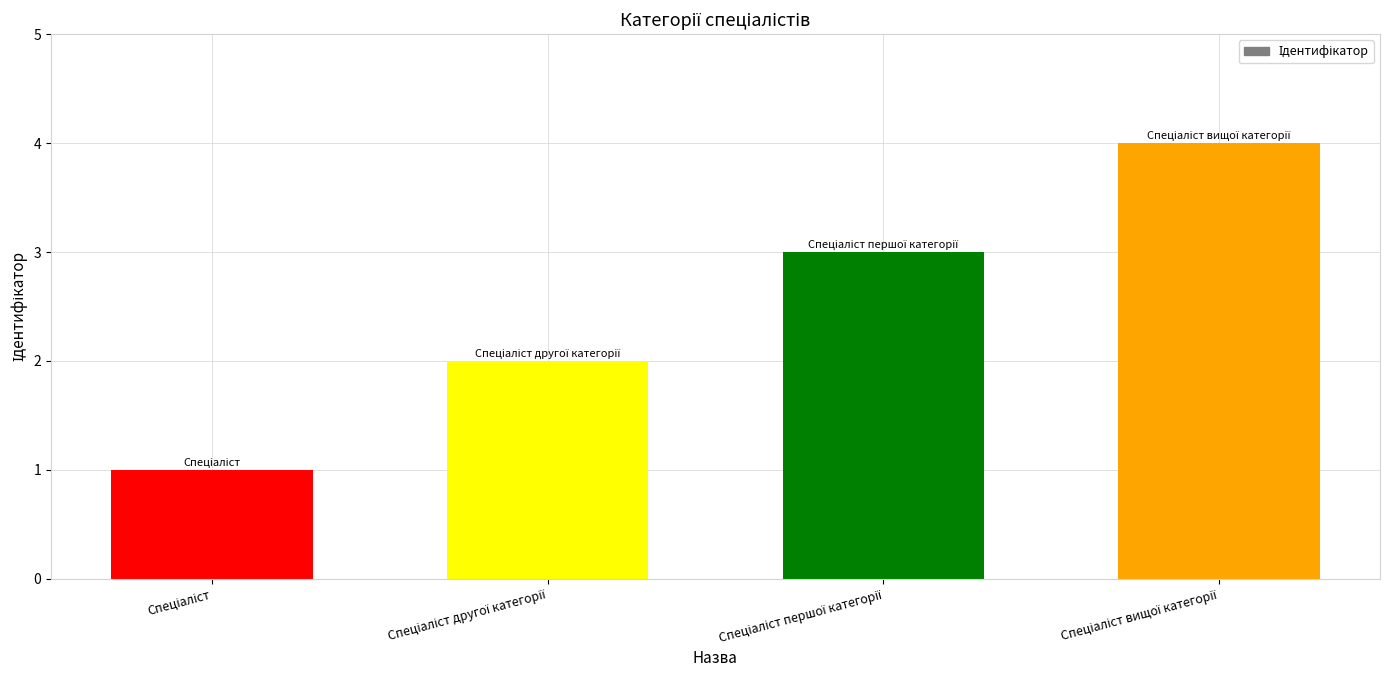

What is the greatest value displayed?

4